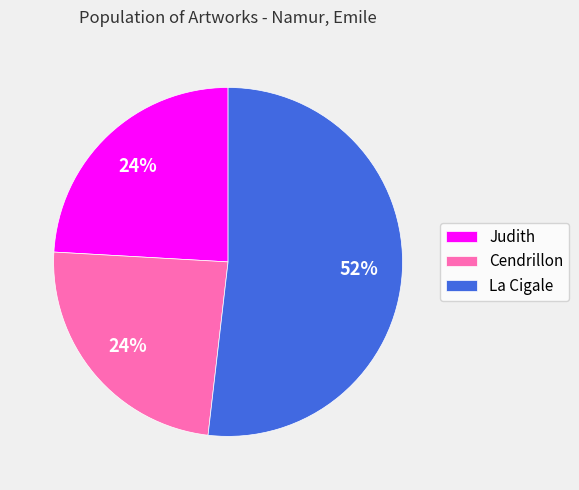

How many segments does this pie chart have?

3